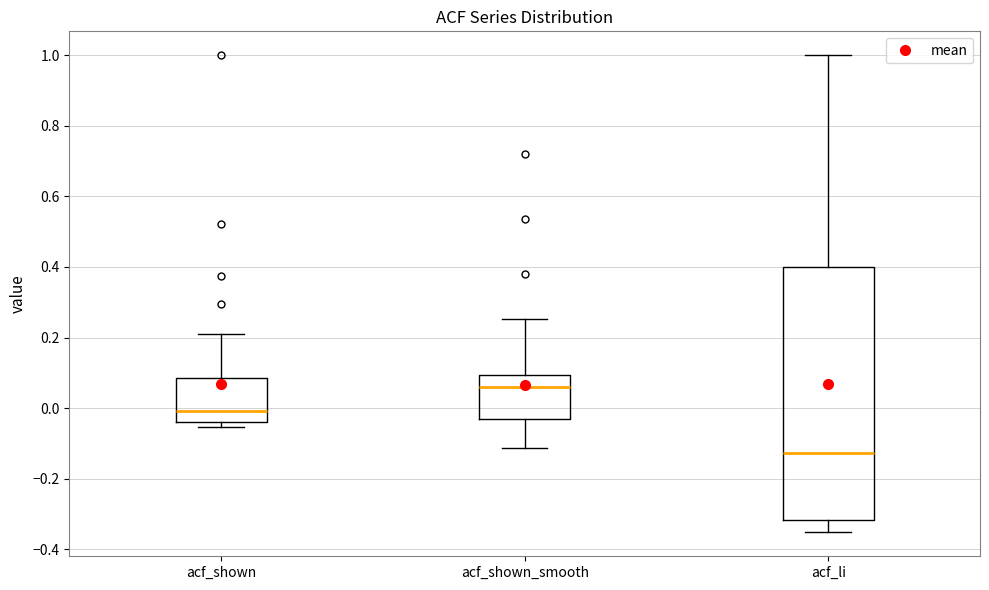

Reading left to right, transcribe this box plot: for each box, give where its median line is, the range the box spans, and where its two whiskers end, as read against the y-axis. The values are not printed on the chart, so give them approximately, as read against the axis.

acf_shown: median 0.00, box -0.04 to 0.08, whiskers -0.06 to 0.22
acf_shown_smooth: median 0.06, box -0.04 to 0.10, whiskers -0.12 to 0.26
acf_li: median -0.12, box -0.32 to 0.40, whiskers -0.36 to 1.00